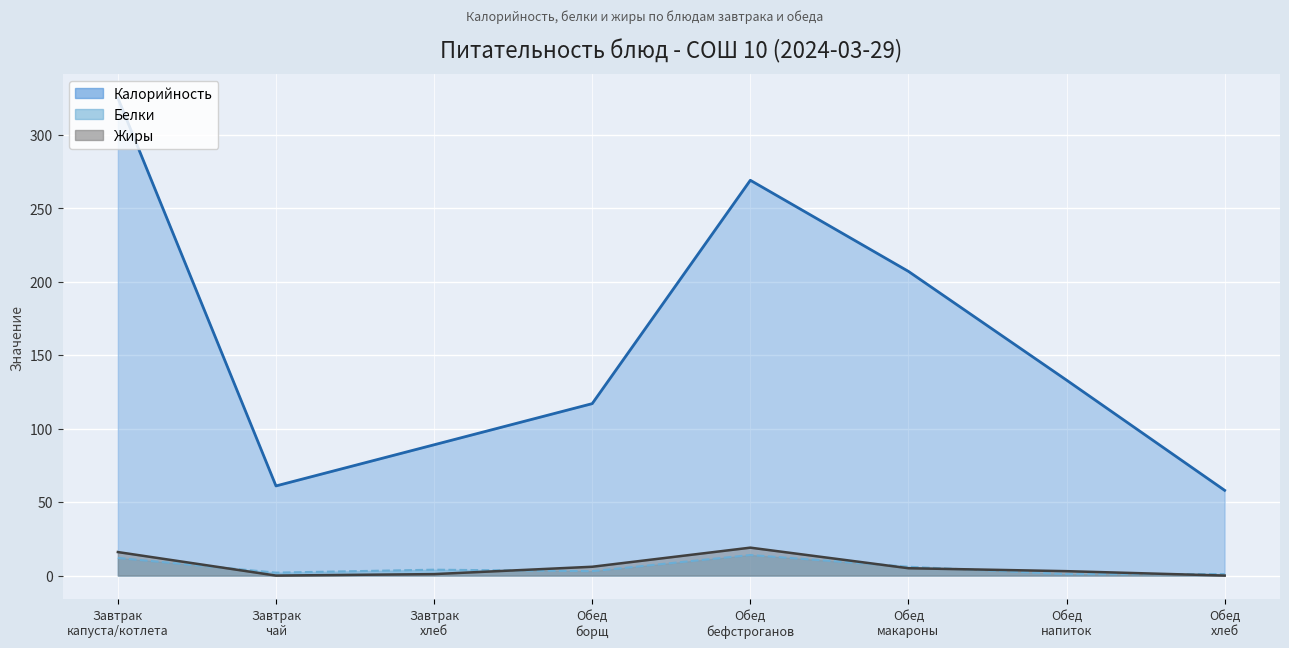

What are all the series names shown in the legend?

Калорийность, Белки, Жиры